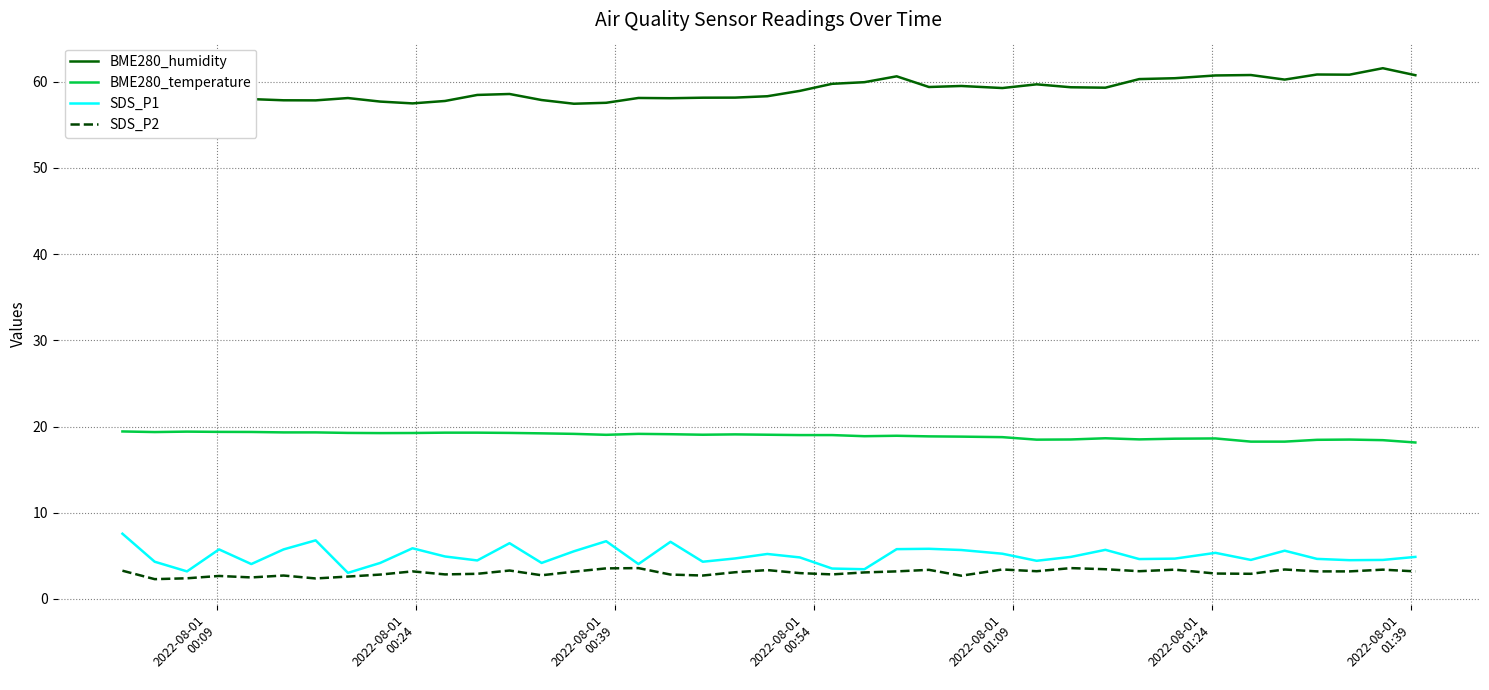

True or false: BME280_temperature and SDS_P1 intersect in this chart.

False